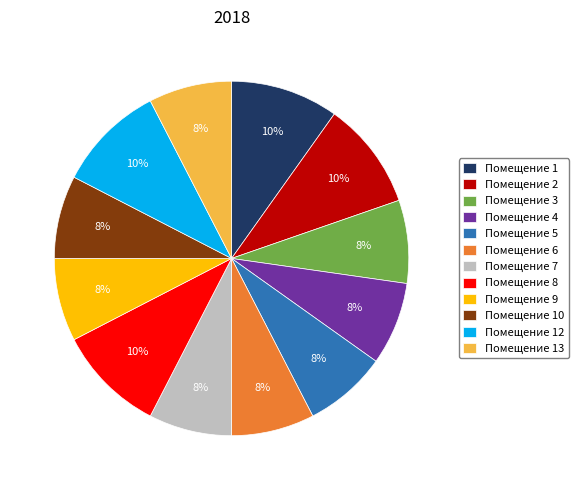

To the nearest percent, what is the difference between the largest and smallest slice percentages?

2%